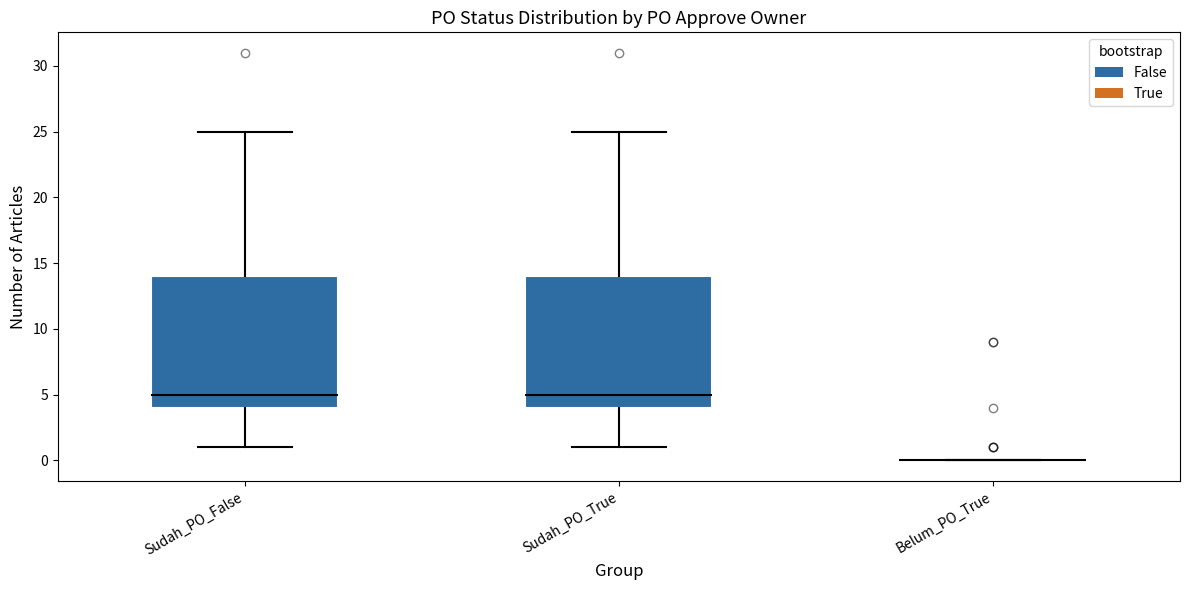

Reading left to right, read every box against the y-axis: the position of its median line, the range the box covers, and the ends of its whiskers. The values are not printed on the chart, so give them approximately, as read against the axis.

Sudah_PO_False: median 5, box 4 to 14, whiskers 1 to 25
Sudah_PO_True: median 5, box 4 to 14, whiskers 1 to 25
Belum_PO_True: box collapsed to a line at 0, whiskers 0 to 0